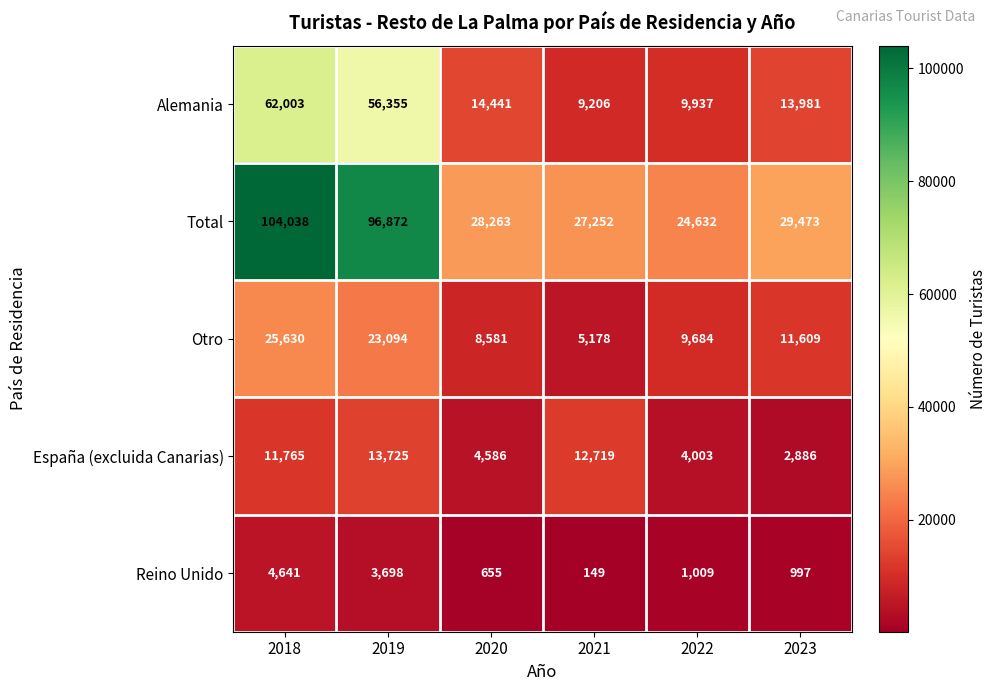

Which label corresponds to the largest value in the chart?

2018